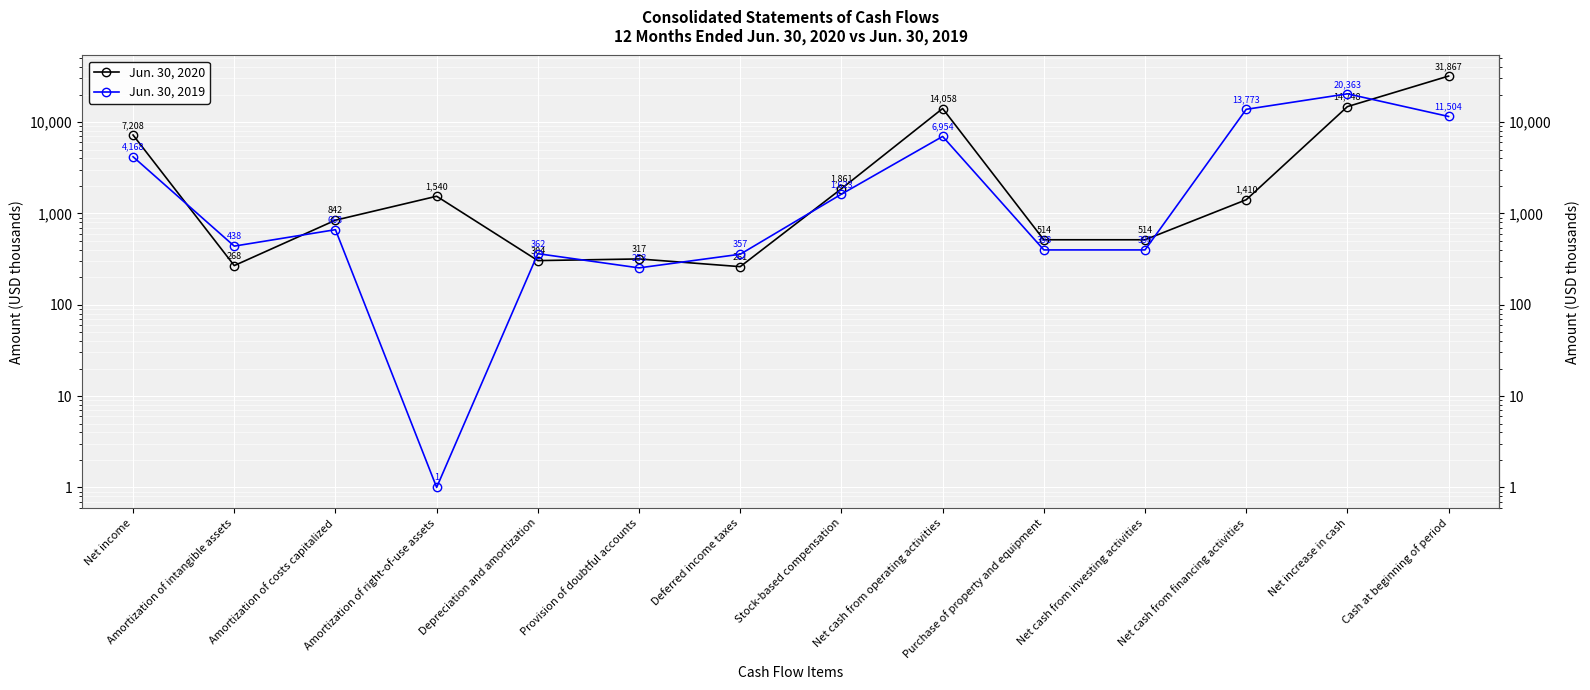

After their last crossing, which series has the higher values: Jun. 30, 2020 or Jun. 30, 2019?

Jun. 30, 2020